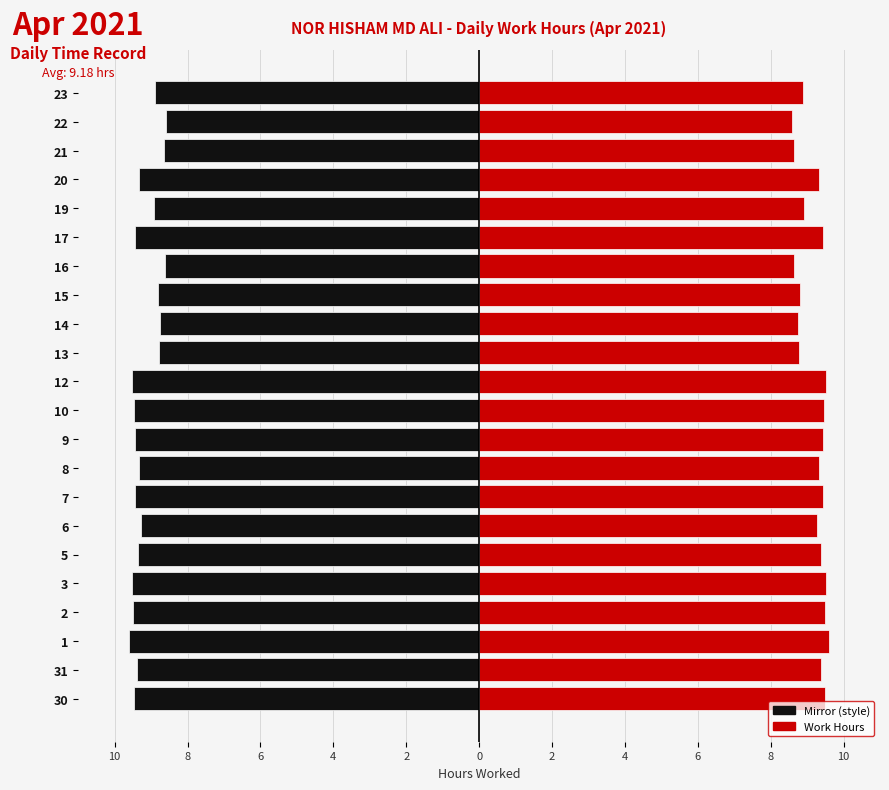

What is the greatest value displayed?

9.6